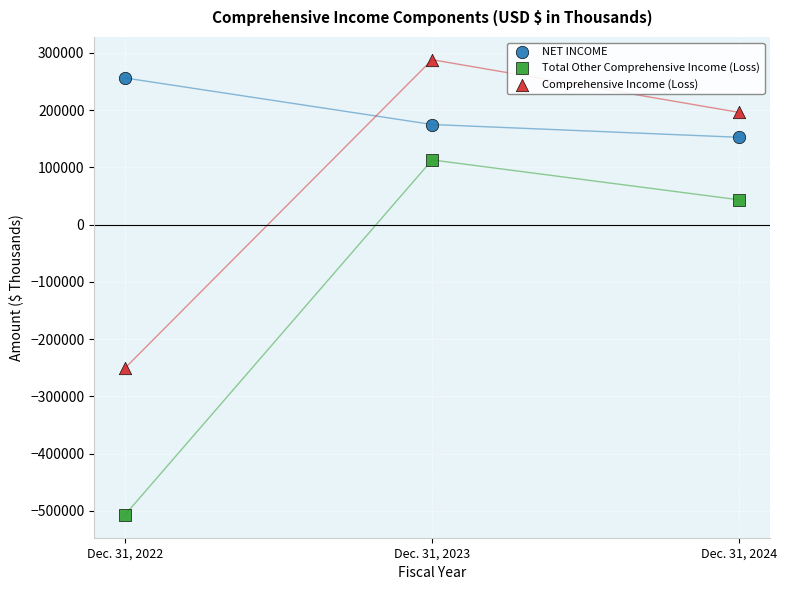

What are all the series names shown in the legend?

NET INCOME, Total Other Comprehensive Income (Loss), Comprehensive Income (Loss)